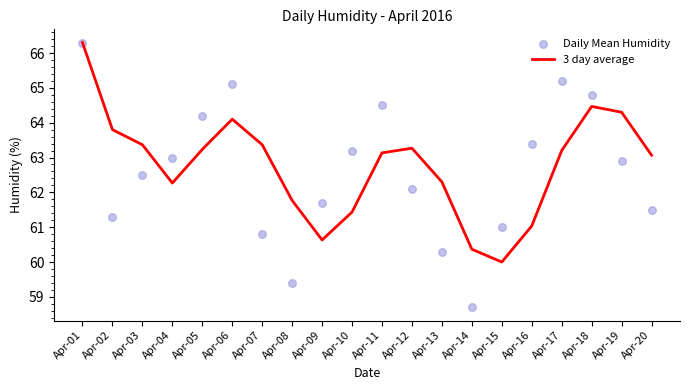

What are all the series names shown in the legend?

3 day average, Daily Mean Humidity